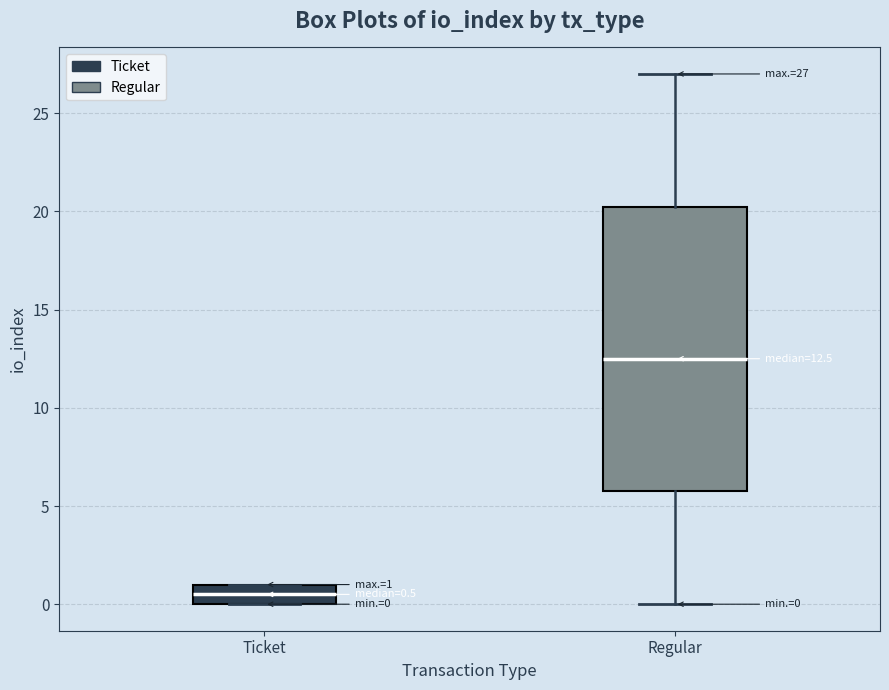

Comparing the boxes themselves (not the whiskers), which one is the tallest?

Regular